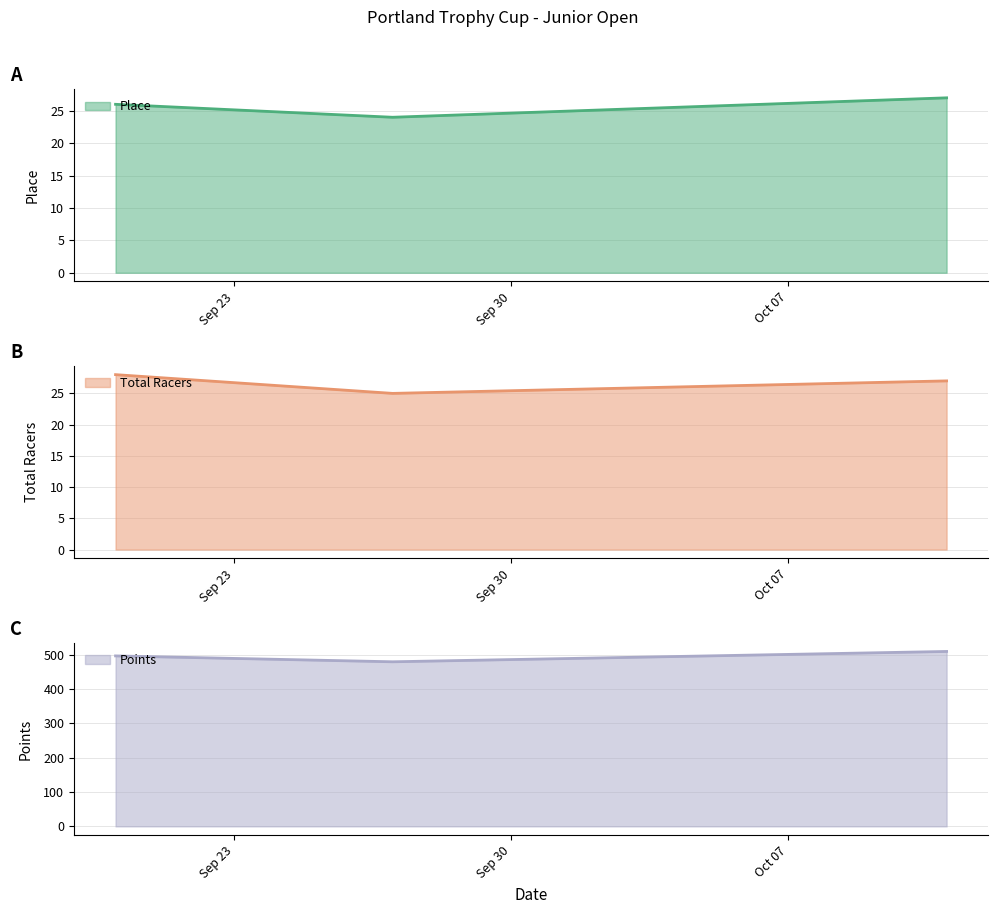

Which series has the largest total across all categories?

Points